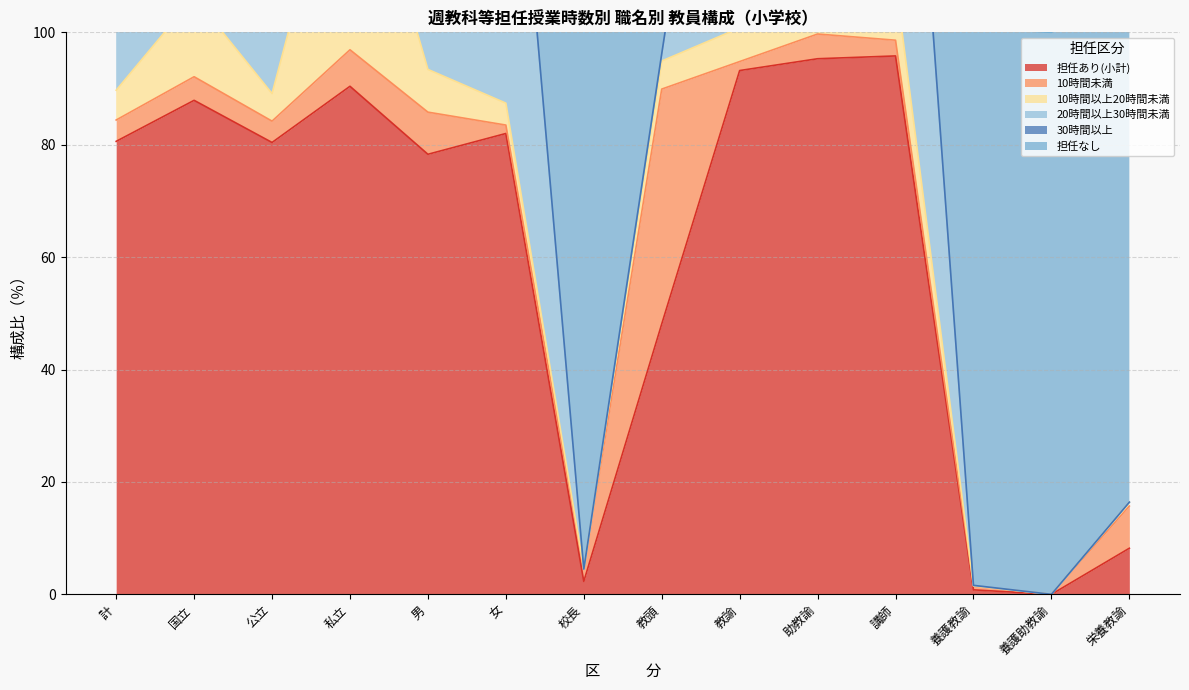

Reading left to right, what are all the values shown in this chart?

担任あり(小計): 計=80.6	国立=87.9	公立=80.4	私立=90.4	男=78.3	女=82.0	校長=2.3	教頭=48.1	教諭=93.2	助教諭=95.3	講師=95.8	養護教諭=0.8	養護助教諭=0.0	栄養教諭=8.2
10時間未満: 計=3.8	国立=4.2	公立=3.8	私立=6.5	男=7.5	女=1.5	校長=2.2	教頭=41.8	教諭=1.6	助教諭=4.4	講師=2.8	養護教諭=0.7	養護助教諭=0.0	栄養教諭=7.5
10時間以上20時間未満: 計=5.3	国立=14.2	公立=4.9	私立=44.4	男=7.6	女=3.9	校長=0.0	教頭=5.0	教諭=6.0	助教諭=3.0	講師=10.5	養護教諭=0.0	養護助教諭=0.0	栄養教諭=0.7
20時間以上30時間未満: 計=71.3	国立=69.5	公立=71.7	私立=38.2	男=63.1	女=76.5	校長=0.0	教頭=1.3	教諭=85.6	助教諭=87.6	講師=82.4	養護教諭=0.1	養護助教諭=0.0	栄養教諭=0.0
30時間以上: 計=0.1	国立=0.0	公立=0.1	私立=1.3	男=0.1	女=0.1	校長=0.0	教頭=0.0	教諭=0.1	助教諭=0.2	講師=0.2	養護教諭=0.0	養護助教諭=0.0	栄養教諭=0.0
担任なし: 計=19.4	国立=12.1	公立=19.6	私立=9.6	男=21.7	女=18.0	校長=97.7	教頭=51.9	教諭=6.8	助教諭=4.7	講師=4.2	養護教諭=99.2	養護助教諭=100.0	栄養教諭=91.8